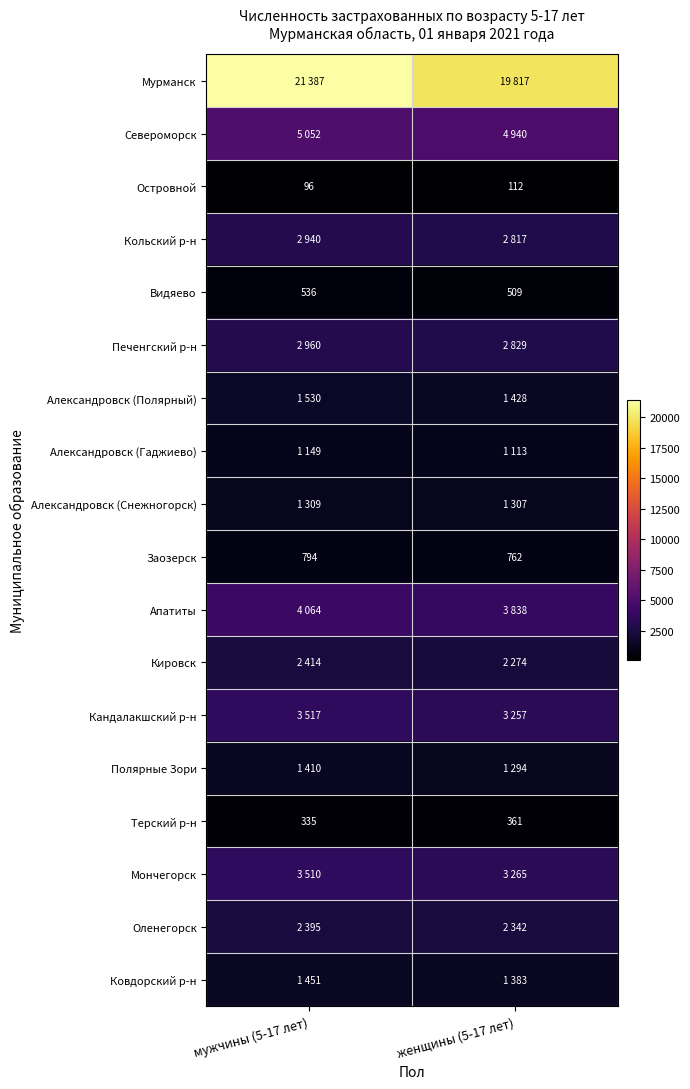

What is the maximum value for Видяево?

536